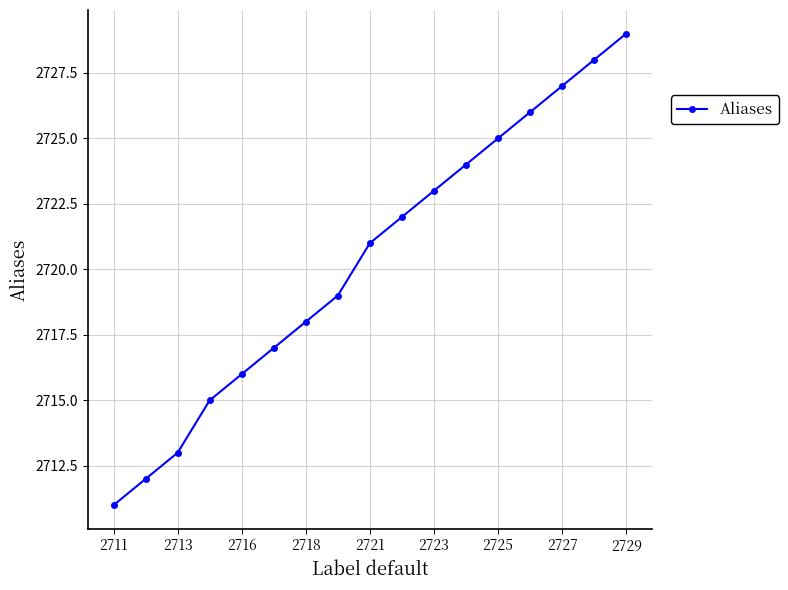

What is the average value?

2720